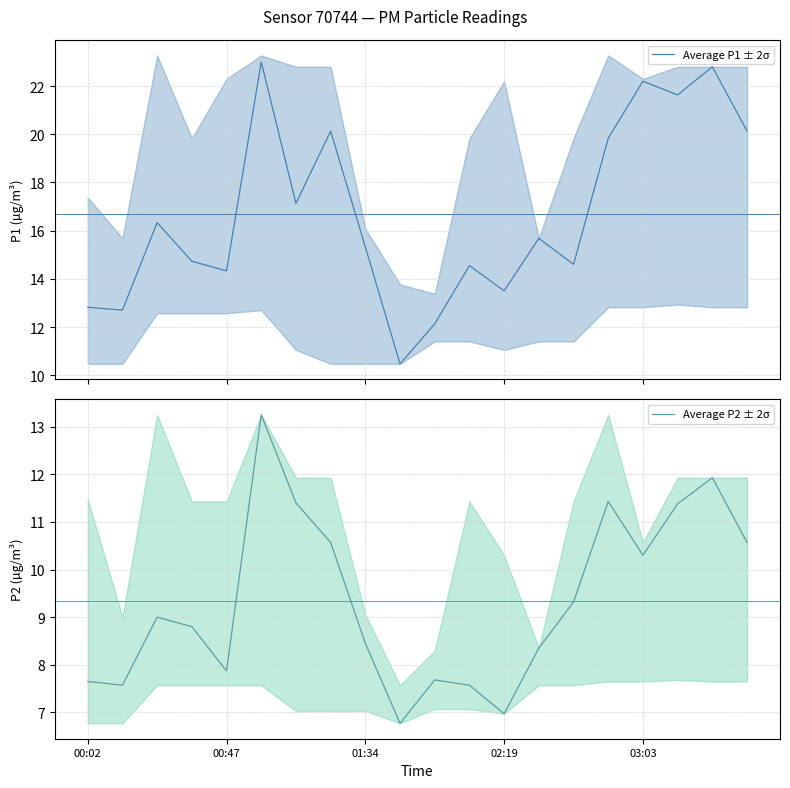

Reading left to right, list all the values displayed in this chart.

Average P1 ± 2σ: 12.8	12.7	16.3	14.7	14.3	23.0	17.1	20.1	15.3	10.5	12.1	14.6	13.5	15.7	14.6	19.8	22.2	21.6	22.8	20.1
Average P2 ± 2σ: 7.7	7.6	9.0	8.8	7.9	13.2	11.4	10.6	8.4	6.8	7.7	7.6	7.0	8.3	9.3	11.4	10.3	11.4	11.9	10.6